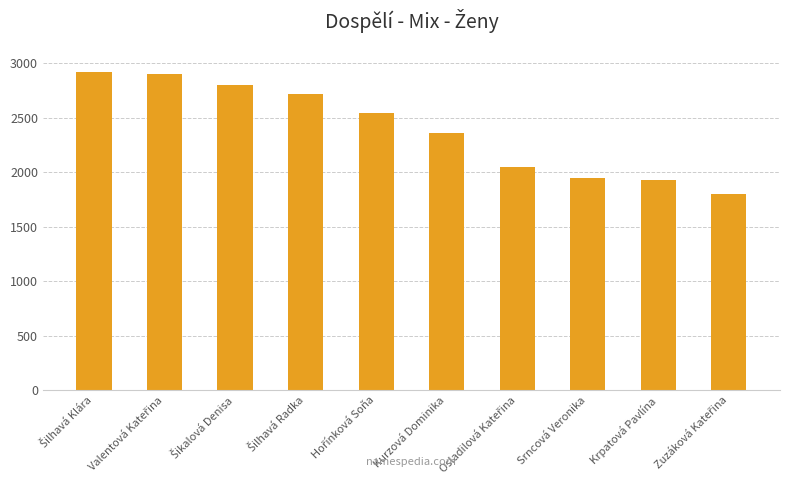

What is the change in value from Kurzová Dominika to Srncová Veronika?

-410